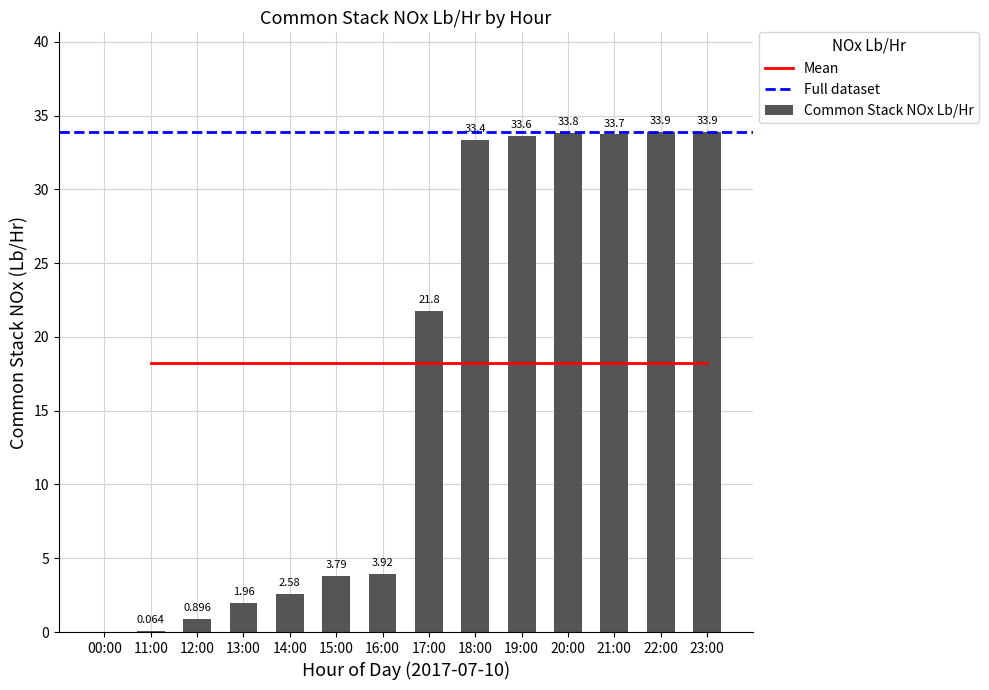

What is the sum of the values at 23:00 and 14:00?

36.4